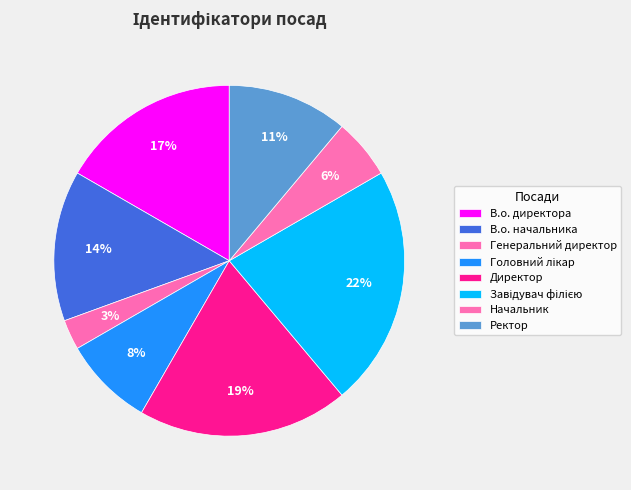

Approximately how many times larger is the value at В.о. директора compared to Директор?

0.9